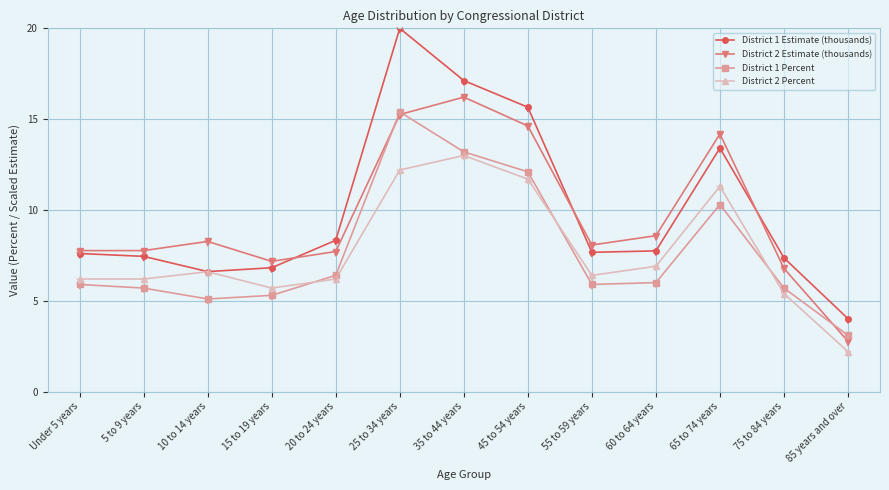

True or false: District 1 Estimate (thousands) and District 1 Percent cross at least once.

False